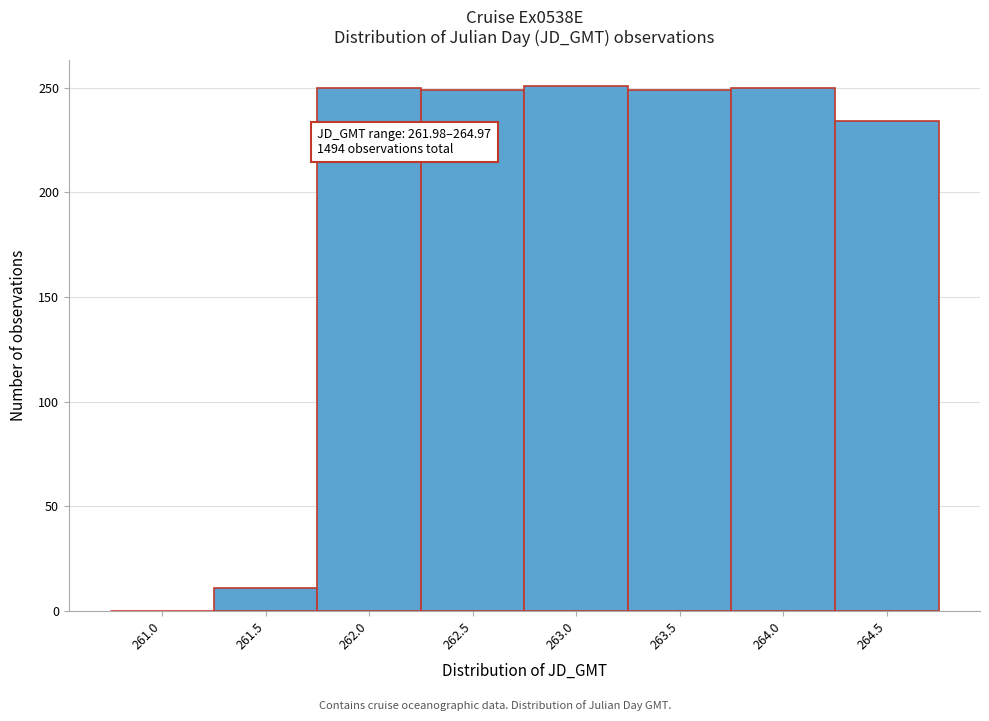

True or false: the data shows 398 at 264.0.

False